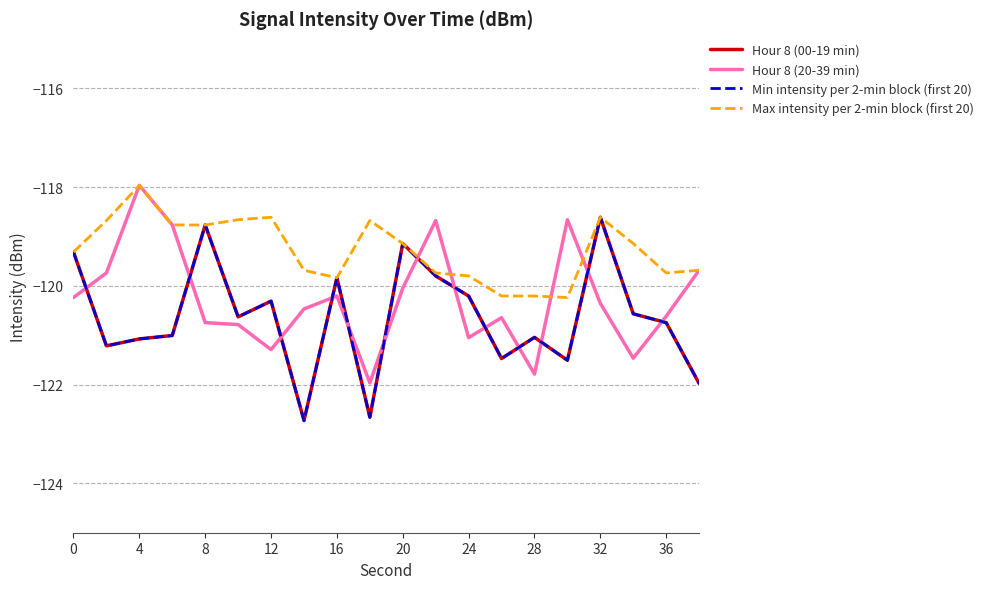

Is this an area chart (filled region under the line)?

No